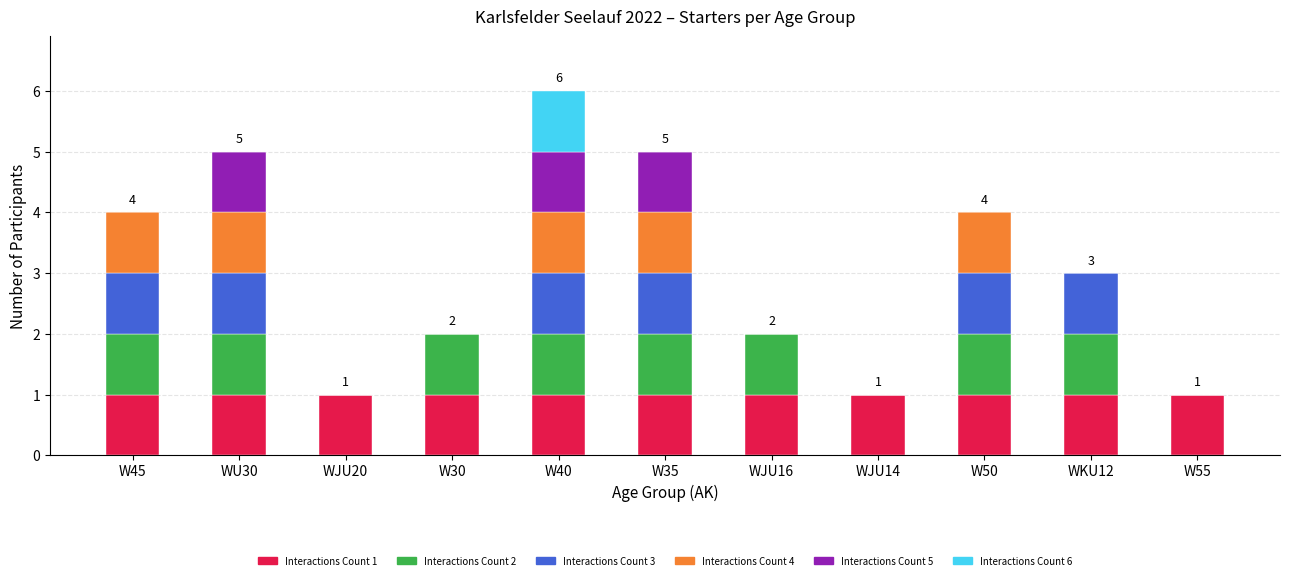

The value of Interactions Count 1 at WU30 is 1. True or false?

True